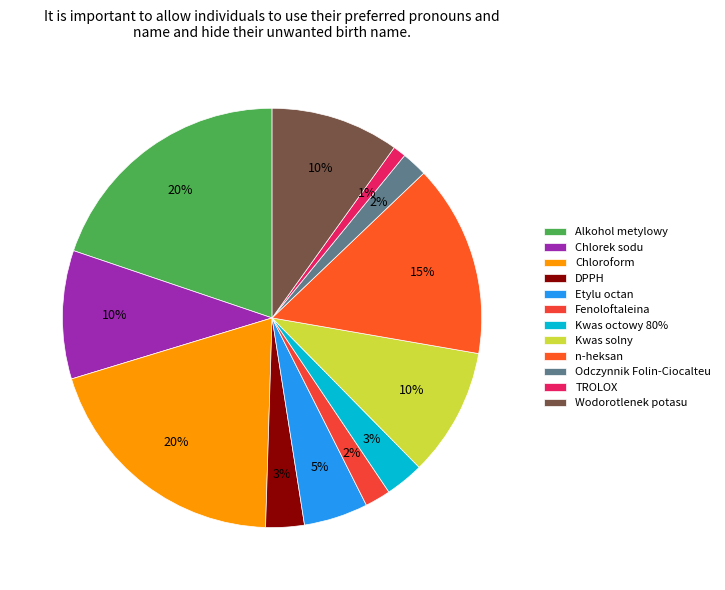

Count the number of slices in the pie.

12